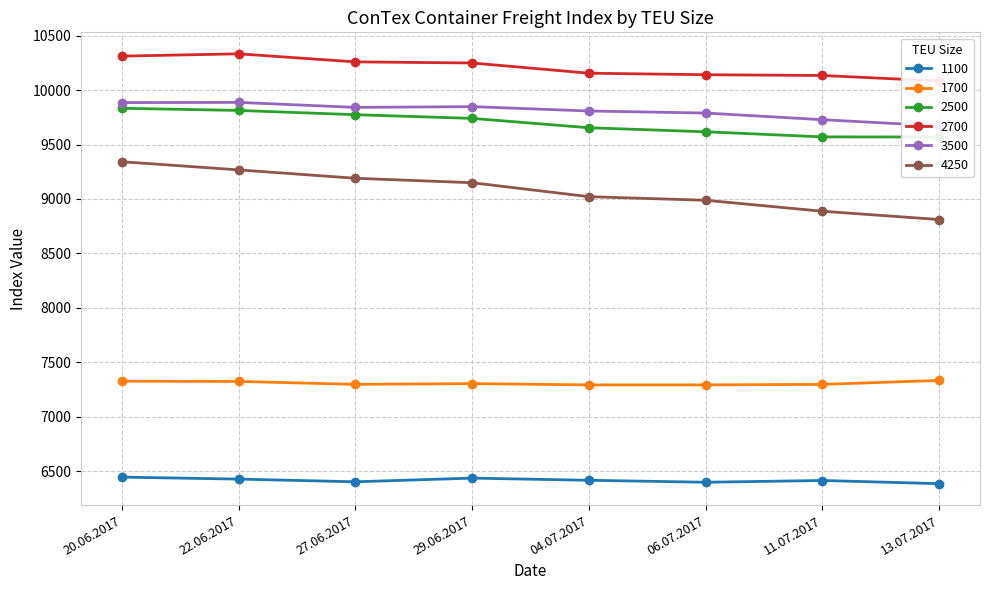

What is the label of the 1st point from the left?

20.06.2017